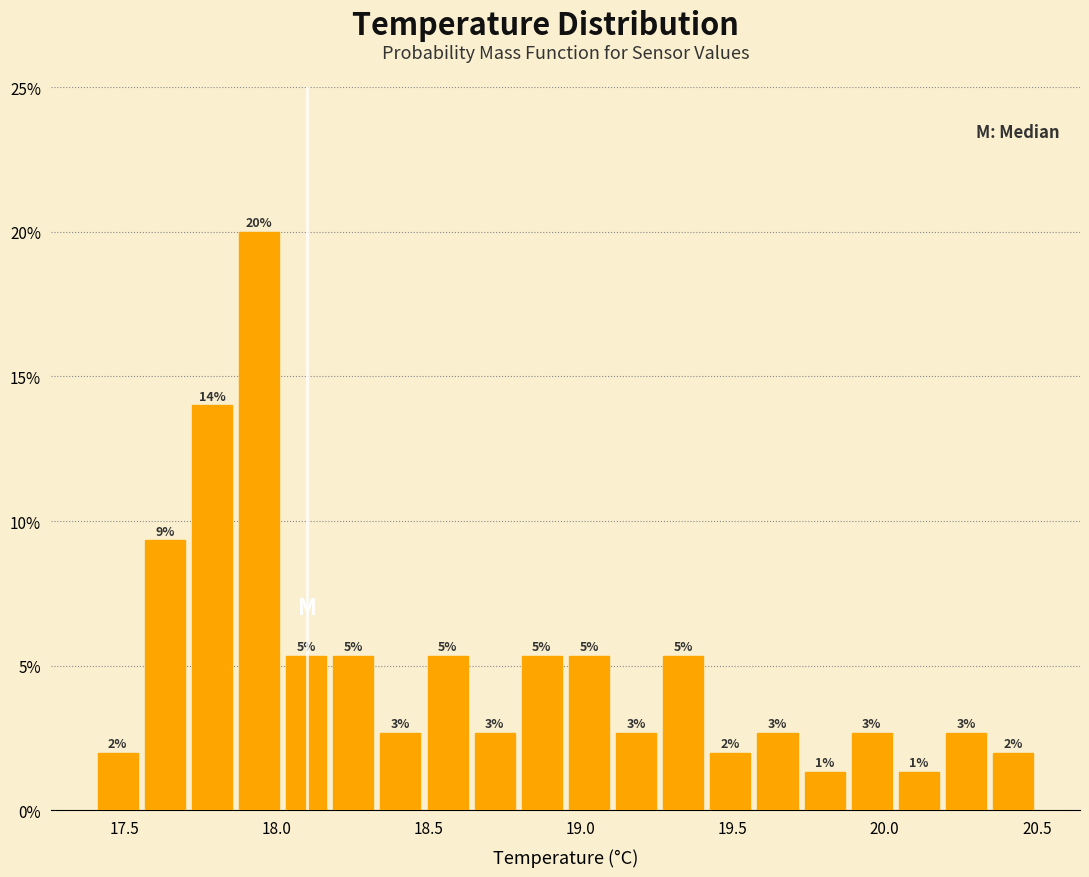

Read against the x-axis, roughly where is the centre of the tallest bar?

17.95